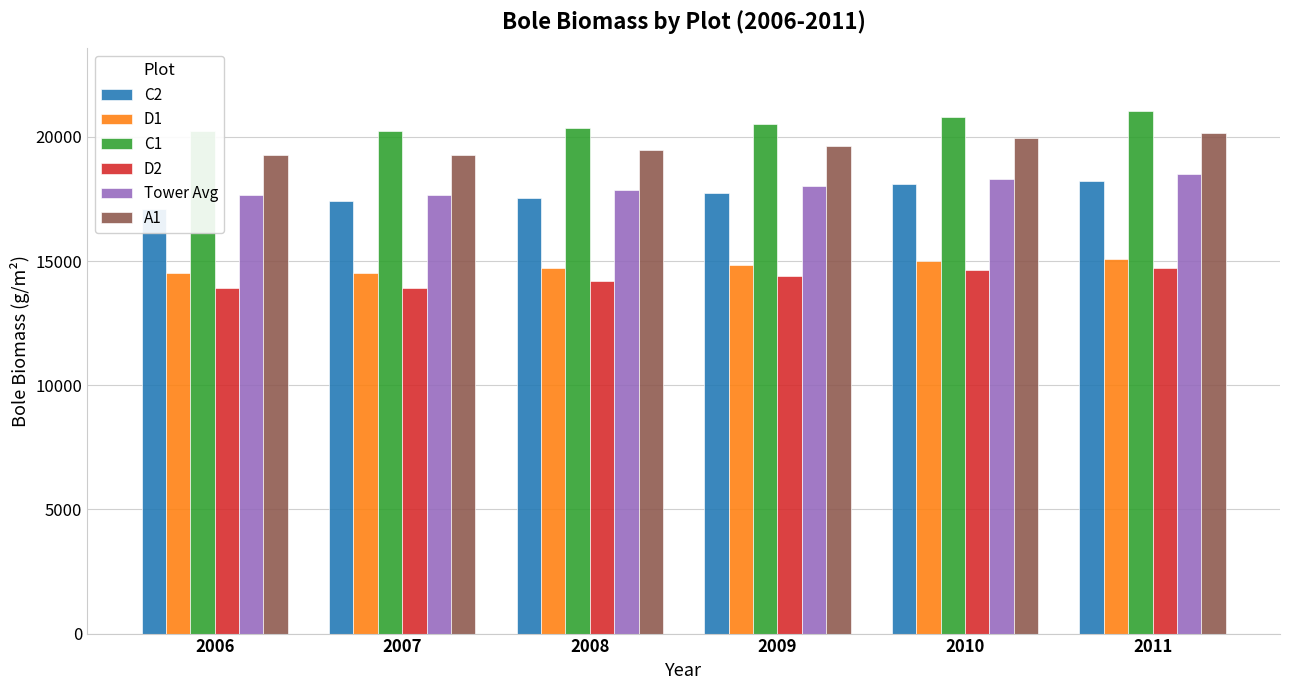

What is the value of the C2 bar at the 4th from the left?

17737.5